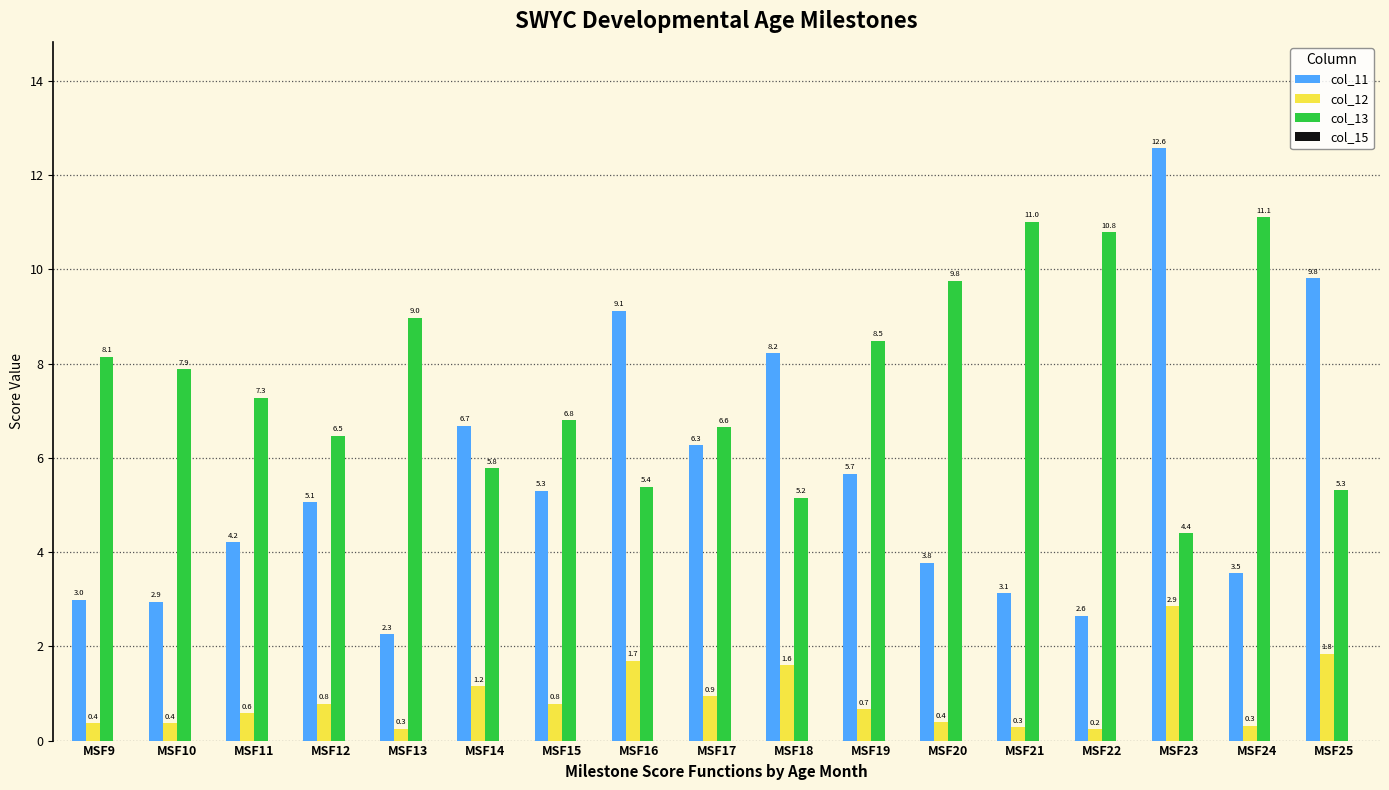

Which category has the lowest value across all series?

MSF22